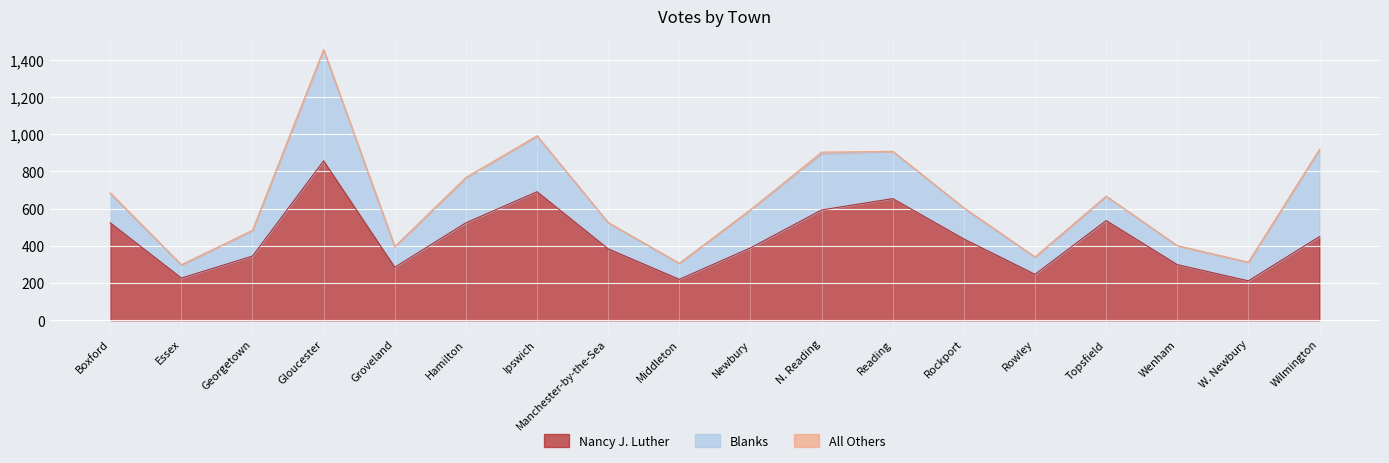

At which category is the sum across all series the highest?

Gloucester